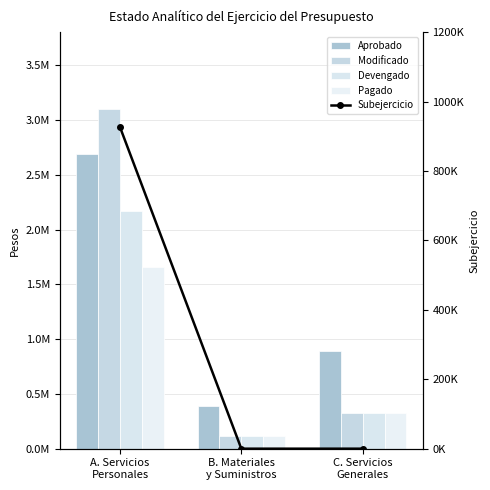

What is the label of the 1st bar from the right?

C. Servicios
Generales